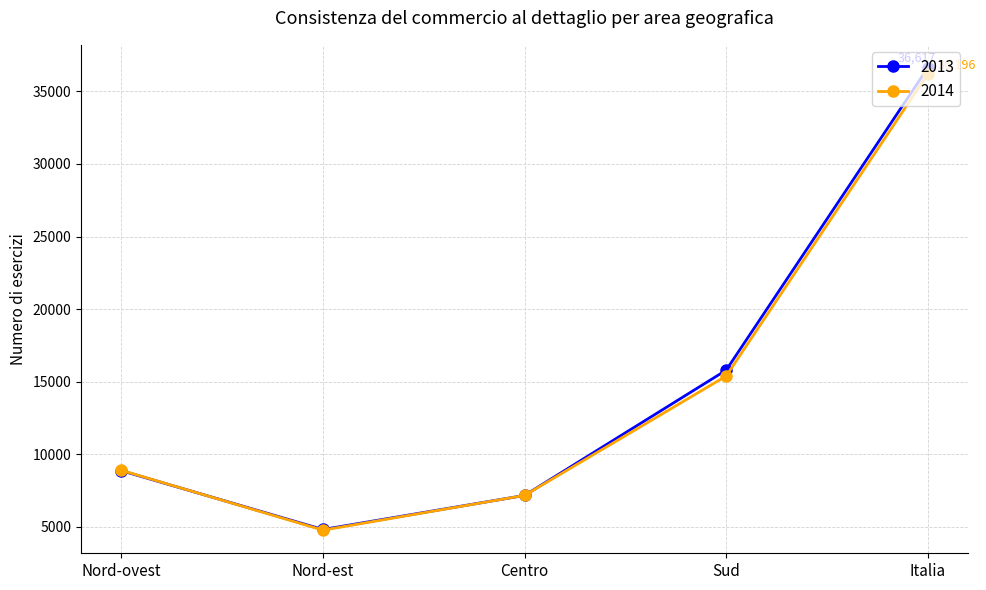

Rank the categories by 2014 value from highest to lowest.

Italia, Sud, Nord-ovest, Centro, Nord-est